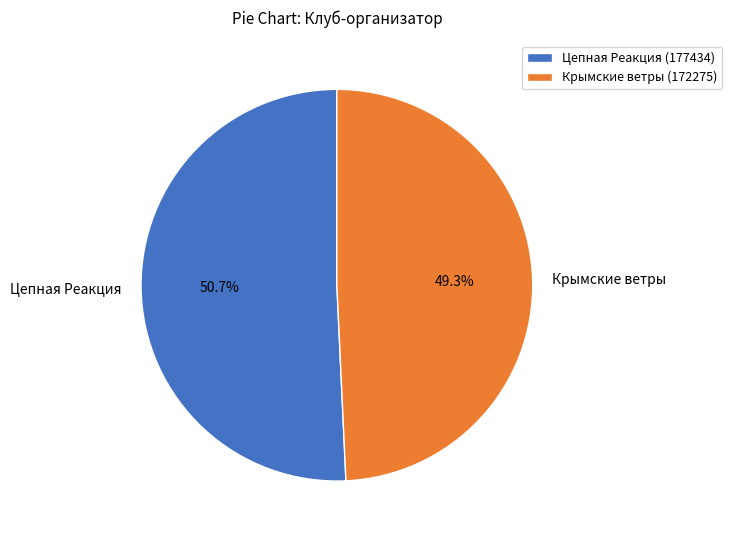

Which slice is the smallest?

Крымские ветры